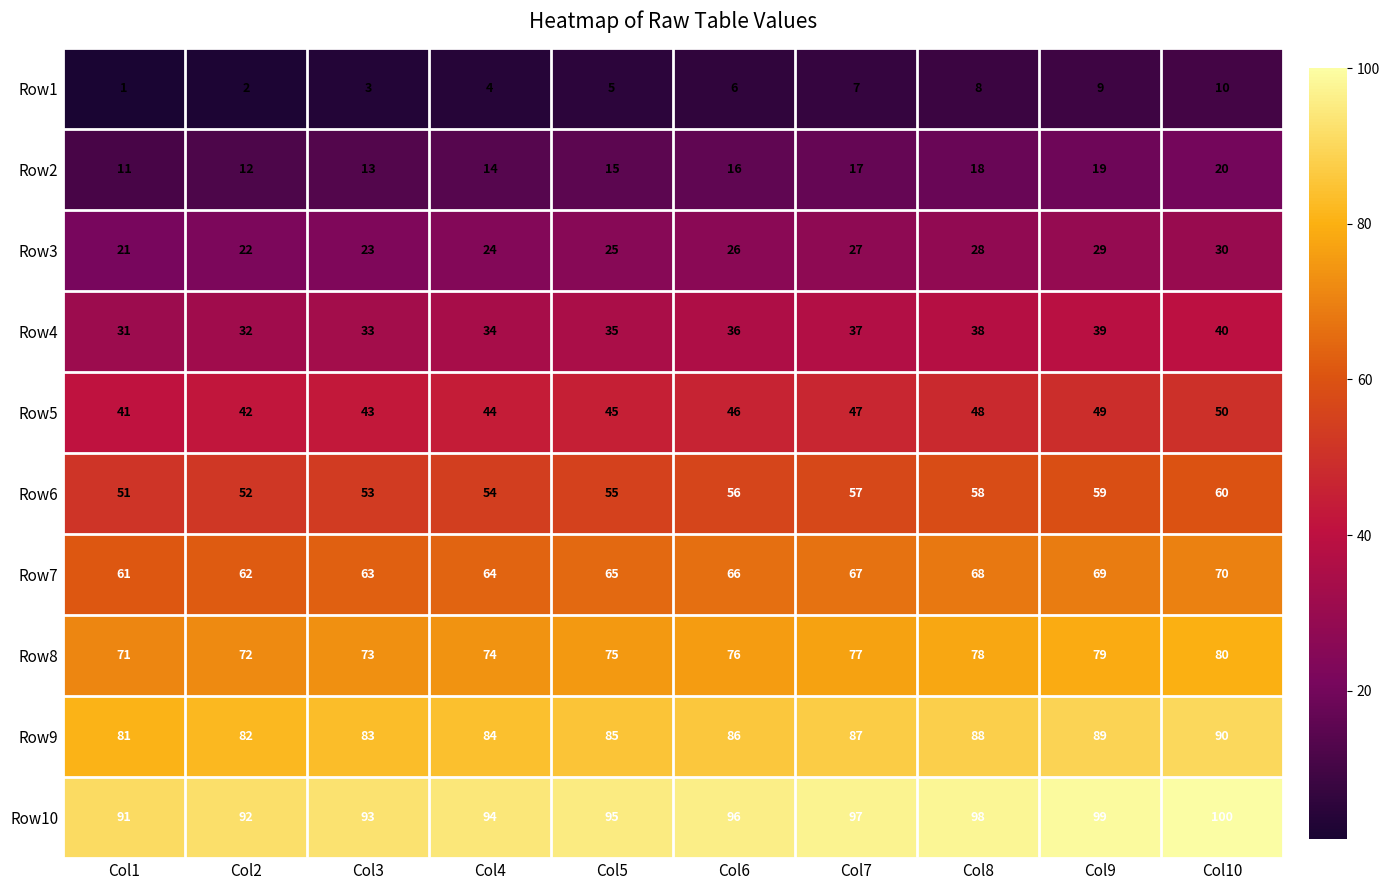

True or false: Row6 has a value of 102 at Col7.

False